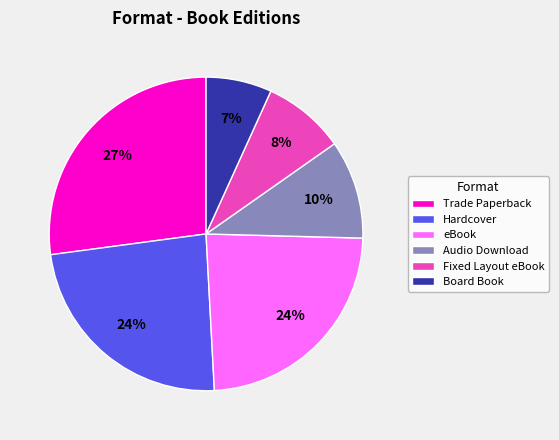

Does any single category account for the majority?

No